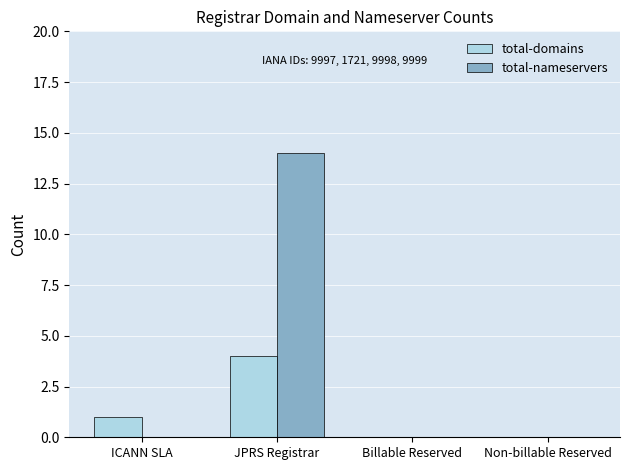

How many categories are shown in the chart?

4